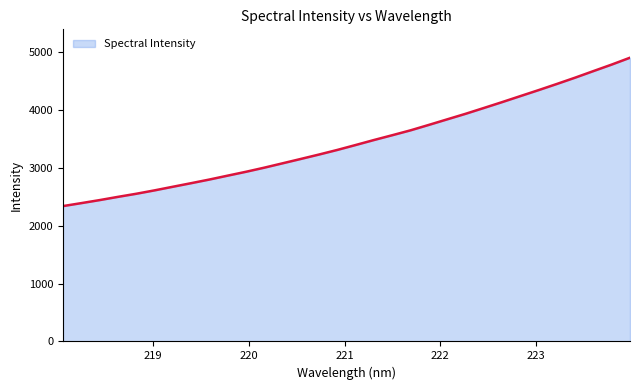

What is the maximum value shown in the chart?

4902.0